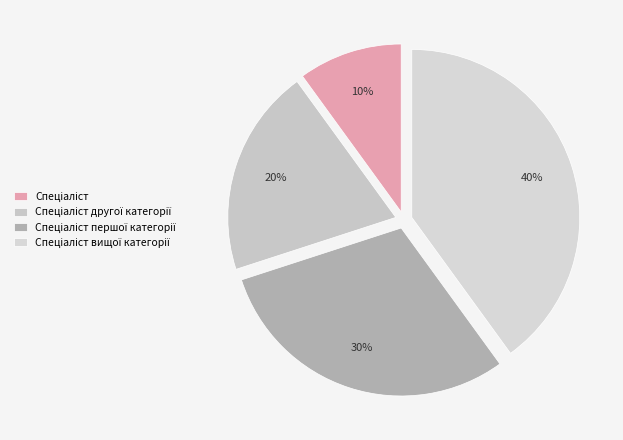

Count the number of slices in the pie.

4